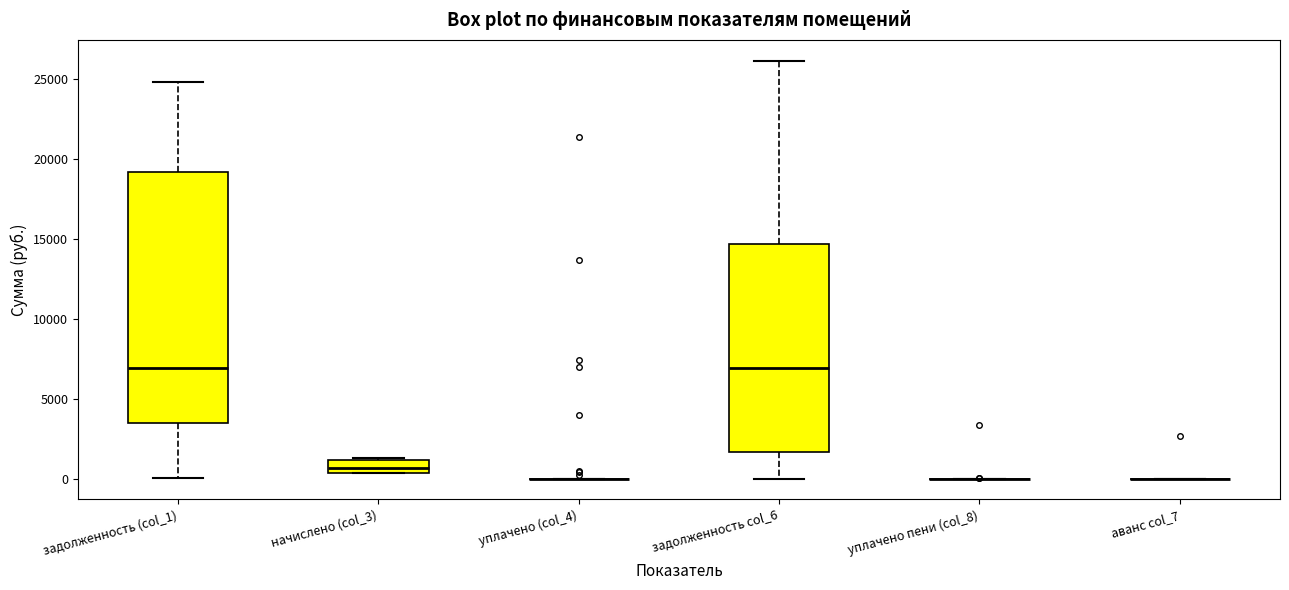

Reading left to right, read every box against the y-axis: the position of its median line, the range the box covers, and the ends of its whiskers. The values are not printed on the chart, so give them approximately, as read against the axis.

задолженность (col_1): median 7000, box 3500 to 19000, whiskers 0 to 25000
начислено (col_3): median 500 (inside the box), box 500 to 1000, whiskers 500 to 1500
уплачено (col_4): box collapsed to a line at 0, whiskers 0 to 0
задолженность col_6: median 7000, box 1500 to 14500, whiskers 0 to 26000
уплачено пени (col_8): box collapsed to a line at 0, whiskers 0 to 0
аванс col_7: box collapsed to a line at 0, whiskers 0 to 0